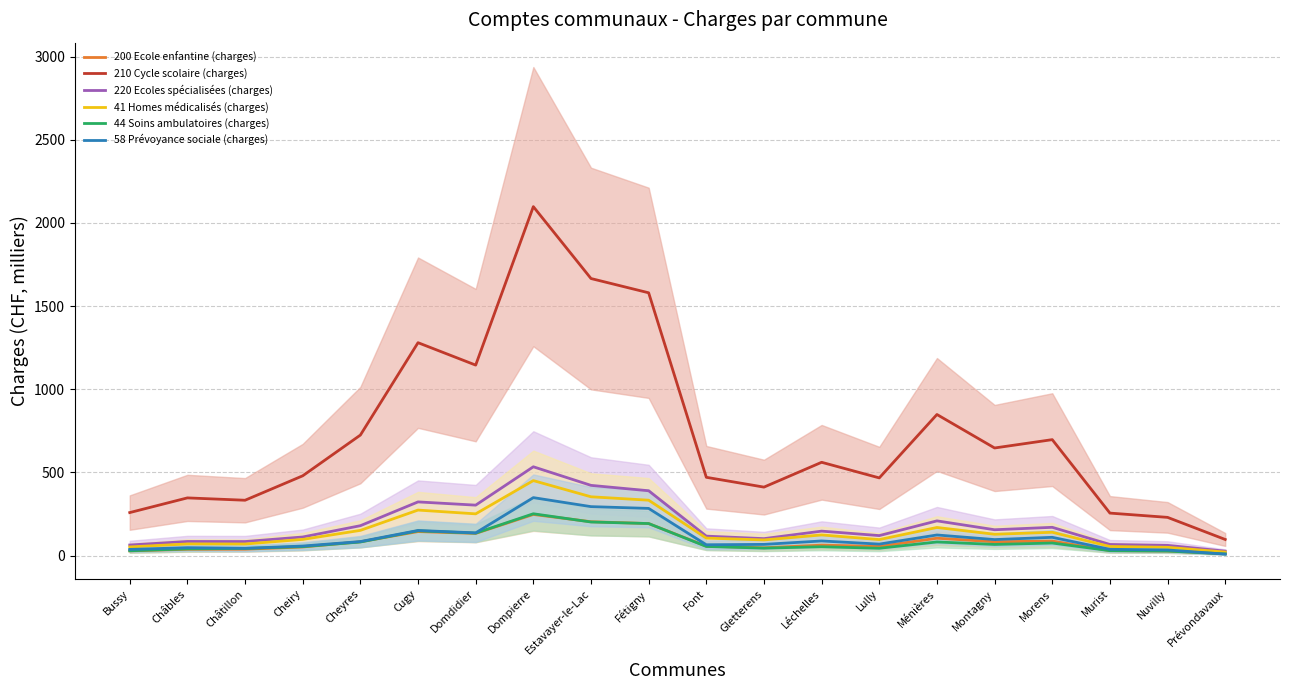

At which label is 200 Ecole enfantine (charges) closest to 129?

Domdidier